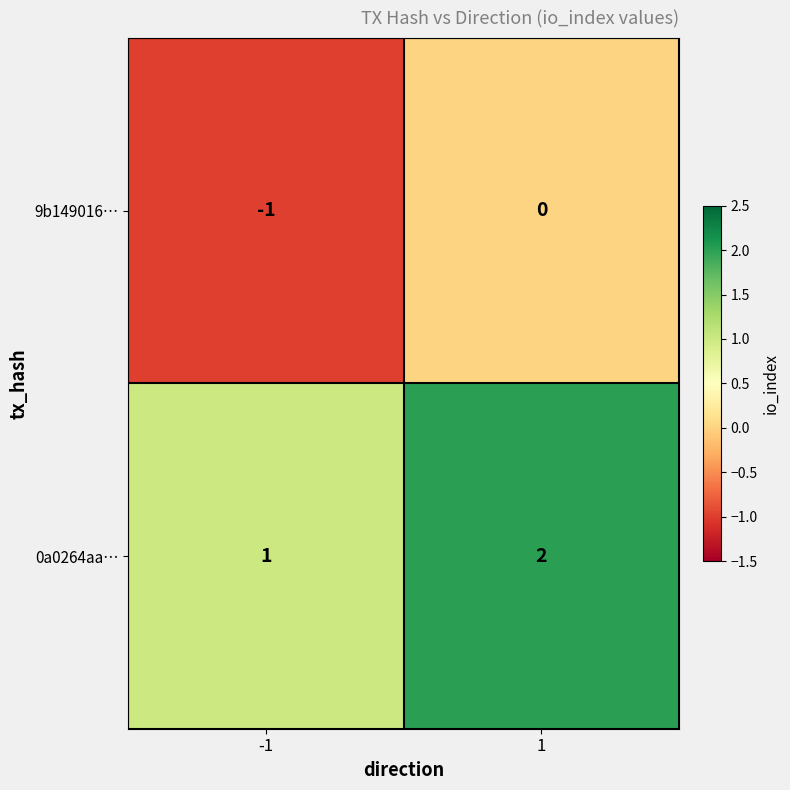

The value of 9b149016… at 1 is 0. True or false?

True